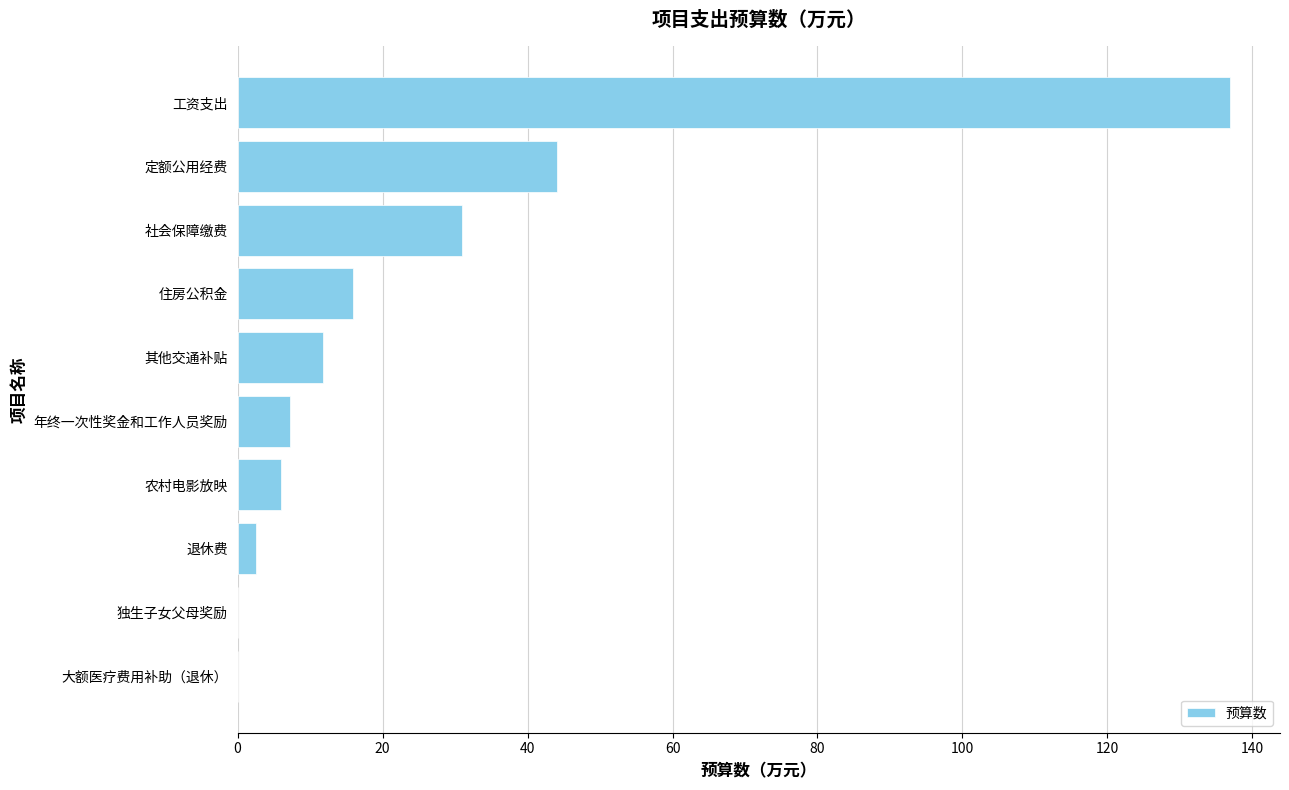

Which label corresponds to the largest value in the chart?

工资支出